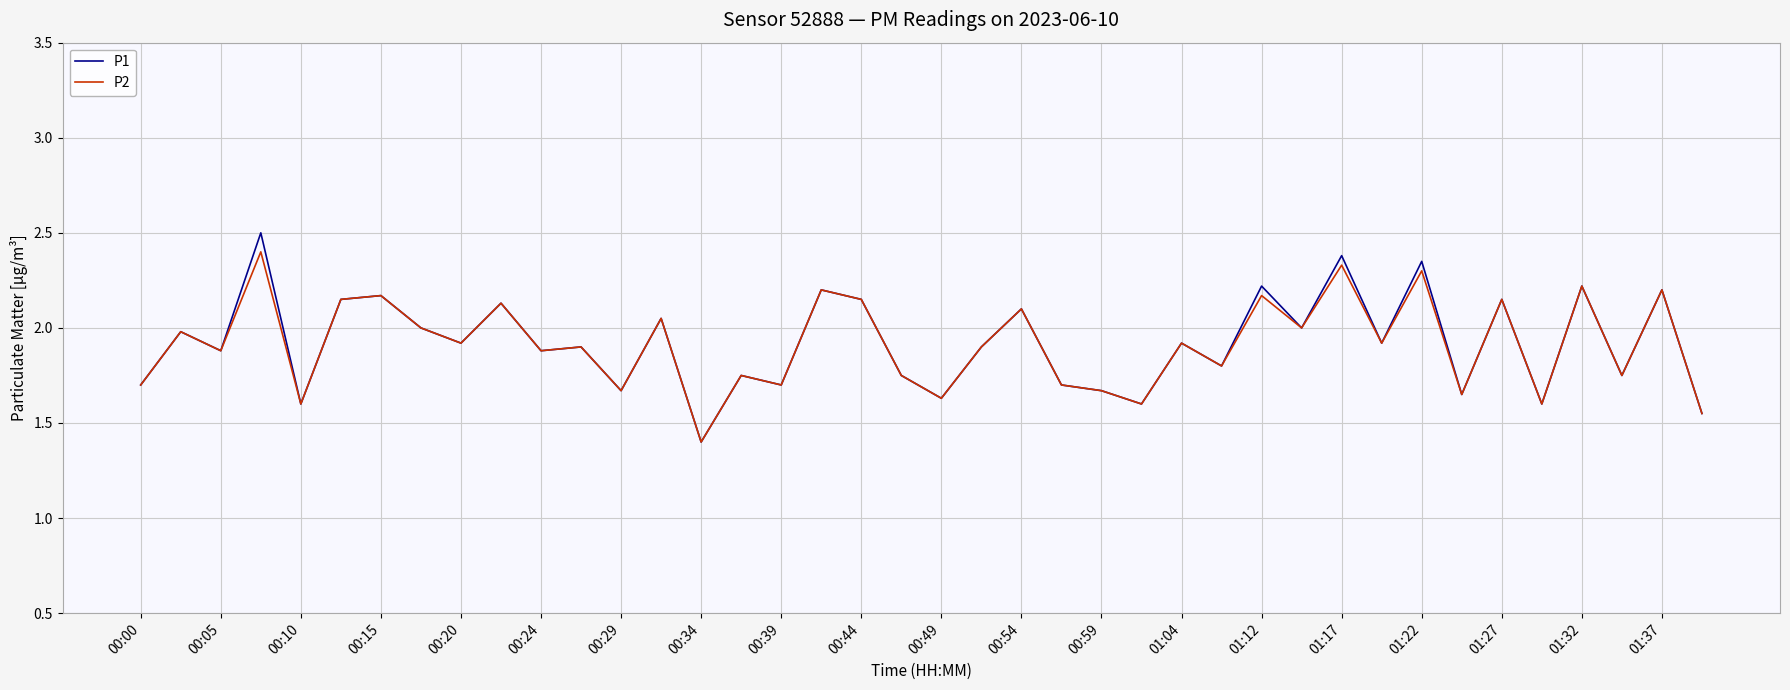

Which series has the largest range (max minus min)?

P1